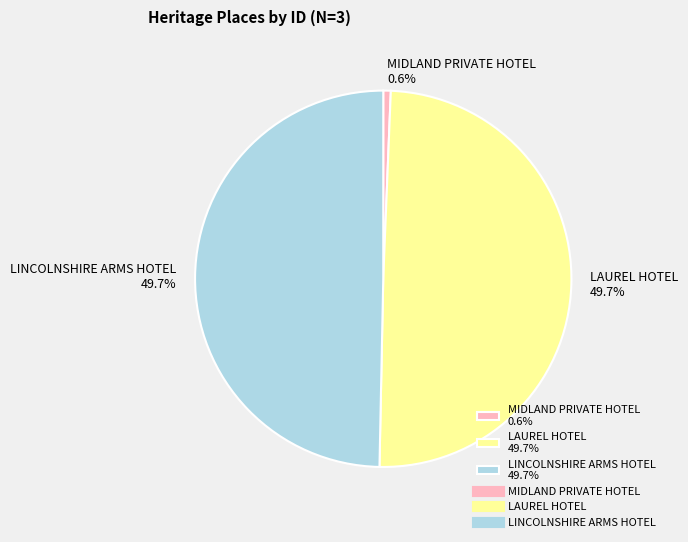

How much of the chart is everything except LINCOLNSHIRE ARMS HOTEL 49.7%?

50.3%